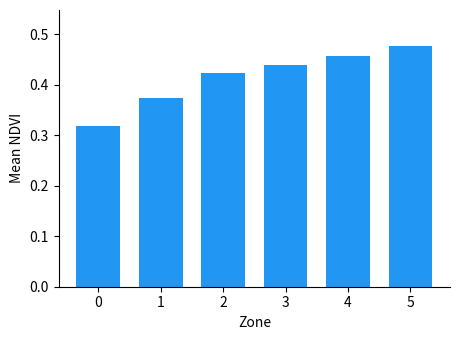

List the labels in order of value, smallest first.

0, 1, 2, 3, 4, 5